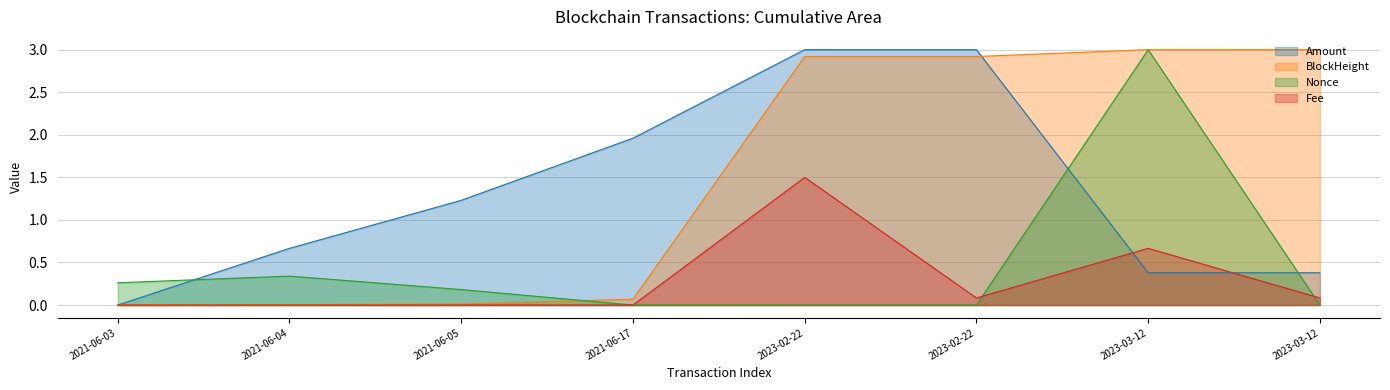

How many lines are shown in the chart?

4